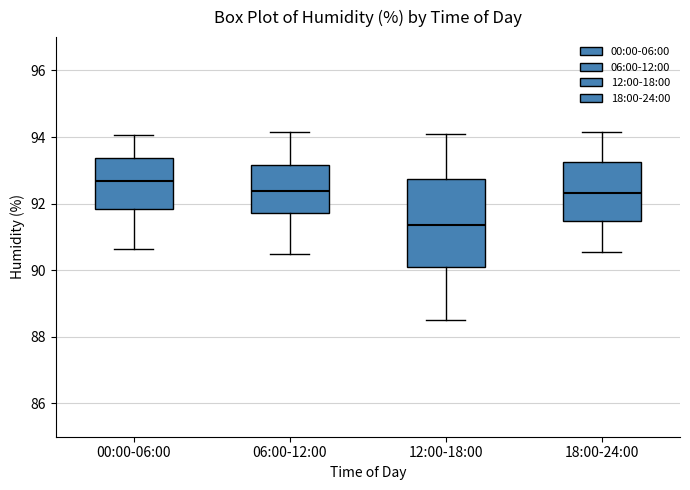

Which box has the lowest median line?

12:00-18:00